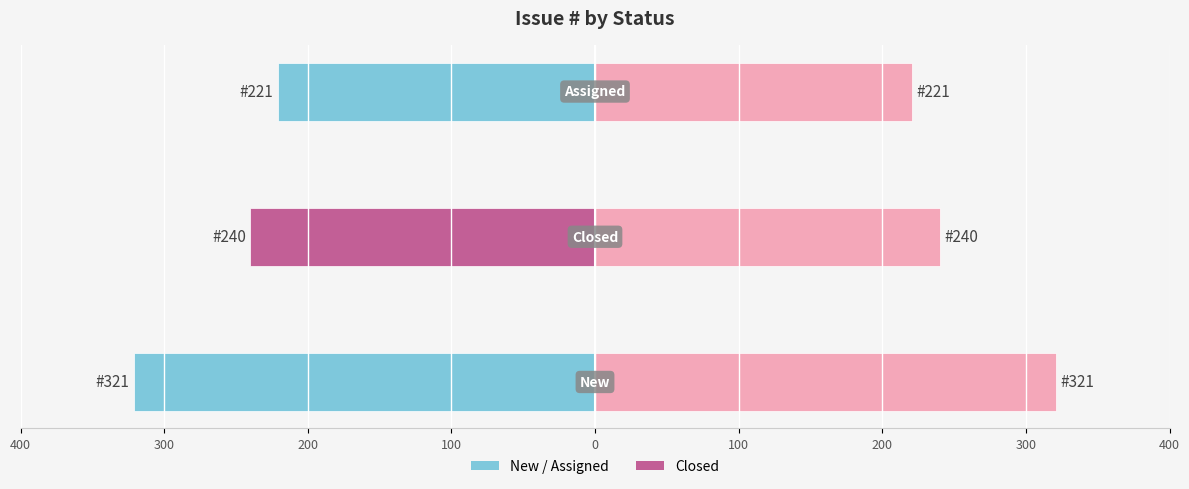

The Issue # (left) series shows -221 at 200. True or false?

True